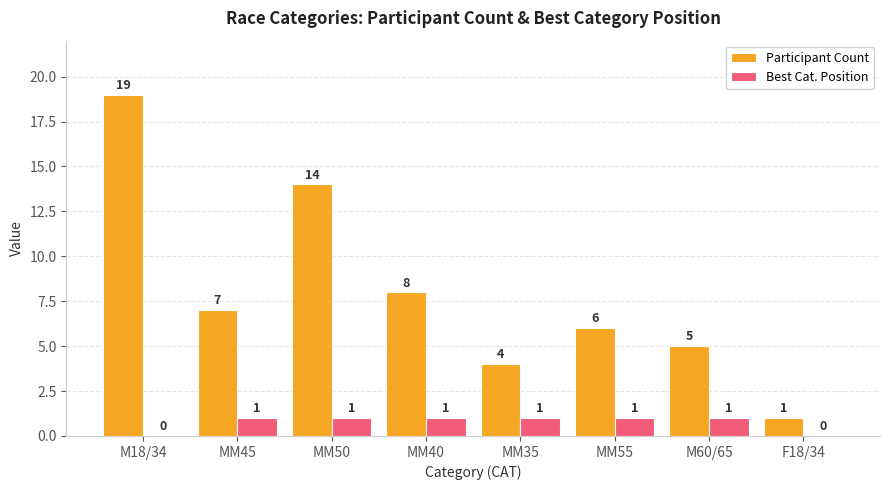

At which label is Participant Count closest to 10?

MM40